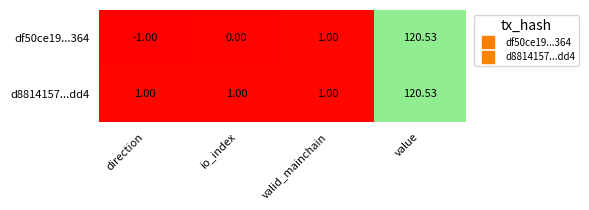

Count the number of data series in this chart.

2